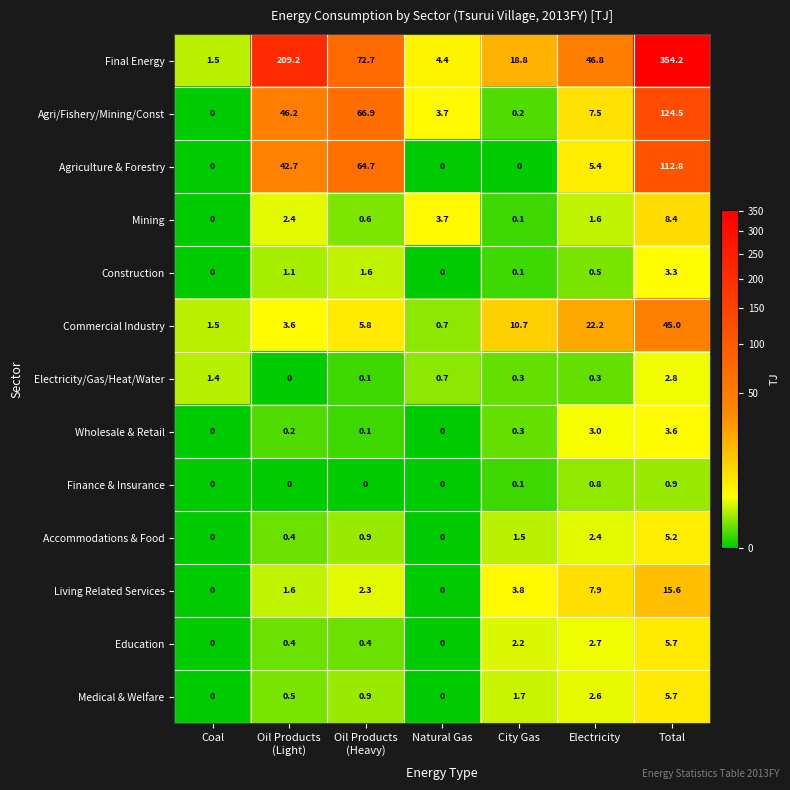

Rank the series at Electricity from highest to lowest value.

Final Energy, Commercial Industry, Living Related Services, Agri/Fishery/Mining/Const, Agriculture & Forestry, Wholesale & Retail, Education, Medical & Welfare, Accommodations & Food, Mining, Finance & Insurance, Construction, Electricity/Gas/Heat/Water